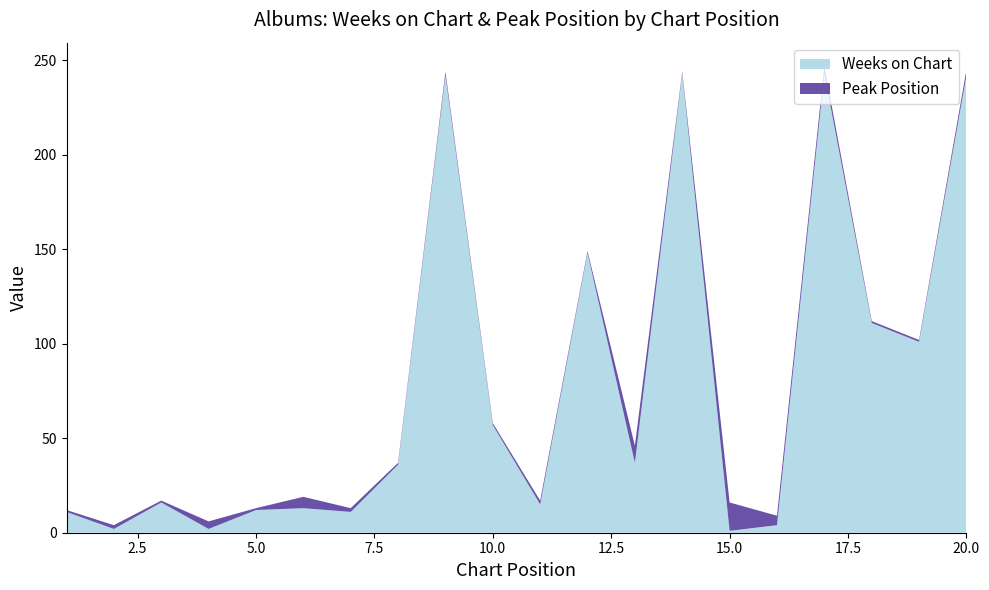

Reading left to right, what are all the values shown in this chart?

Weeks on Chart: 11	2	16	2	12	13	11	36	242	57	15	148	37	243	1	4	243	111	101	242
Peak Position: 1	2	1	4	1	6	2	1	2	1	2	1	9	1	15	5	4	1	1	3